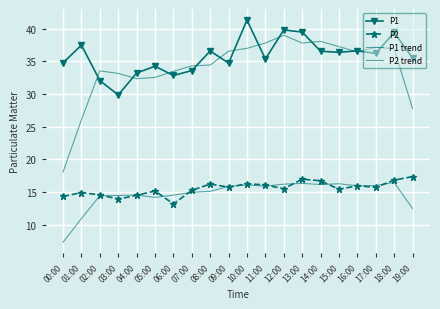

Reading left to right, what are all the values shown in this chart?

P1: 34.8	37.5	32.1	29.9	33.2	34.3	32.9	33.6	36.6	34.8	41.3	35.4	39.8	39.5	36.6	36.4	36.6	36.2	39.5	35.5
P2: 14.3	14.9	14.6	13.9	14.5	15.2	13.2	15.3	16.2	15.8	16.3	16.1	15.5	17.0	16.7	15.4	16.0	15.7	16.8	17.4
P1 trend: 18.1	26.1	33.6	33.2	32.4	32.6	33.5	34.3	34.5	36.6	37.0	37.8	39.0	37.8	38.1	37.3	36.5	37.2	37.0	27.8
P2 trend: 7.3	11.0	14.4	14.5	14.5	14.2	14.5	15.0	15.1	15.9	16.1	15.9	16.2	16.3	16.2	16.3	16.0	16.0	16.5	12.5